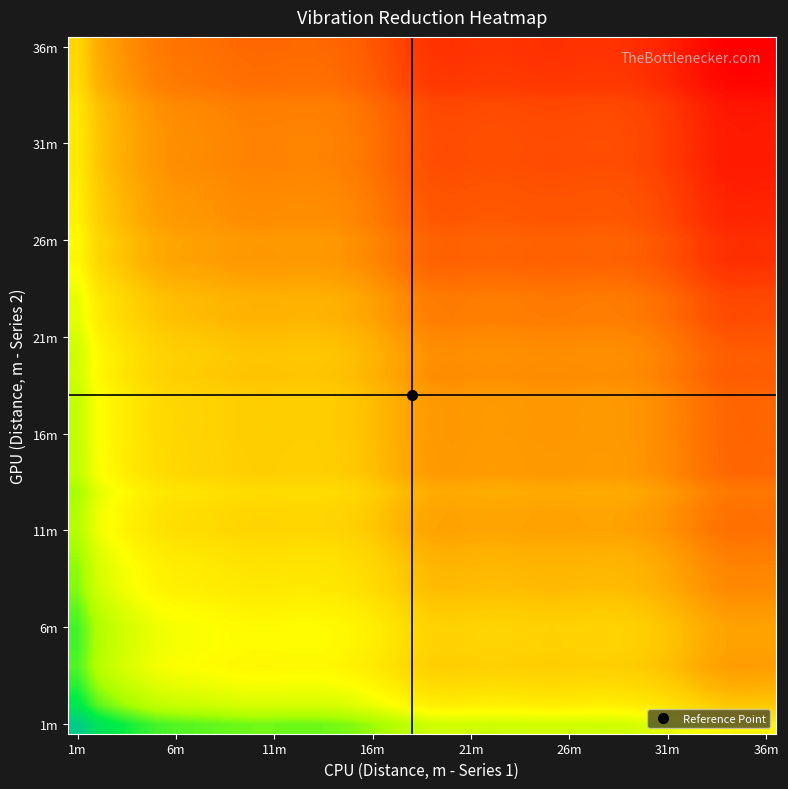

At which category is the sum across all series the highest?

1m